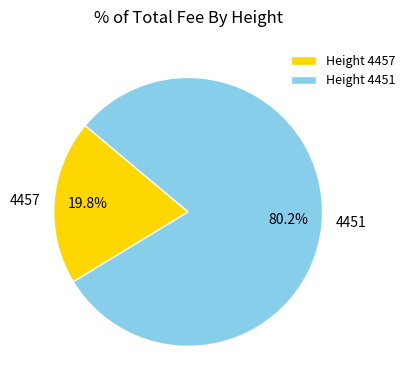

The 4457 slice represents 20% of the pie. True or false?

True